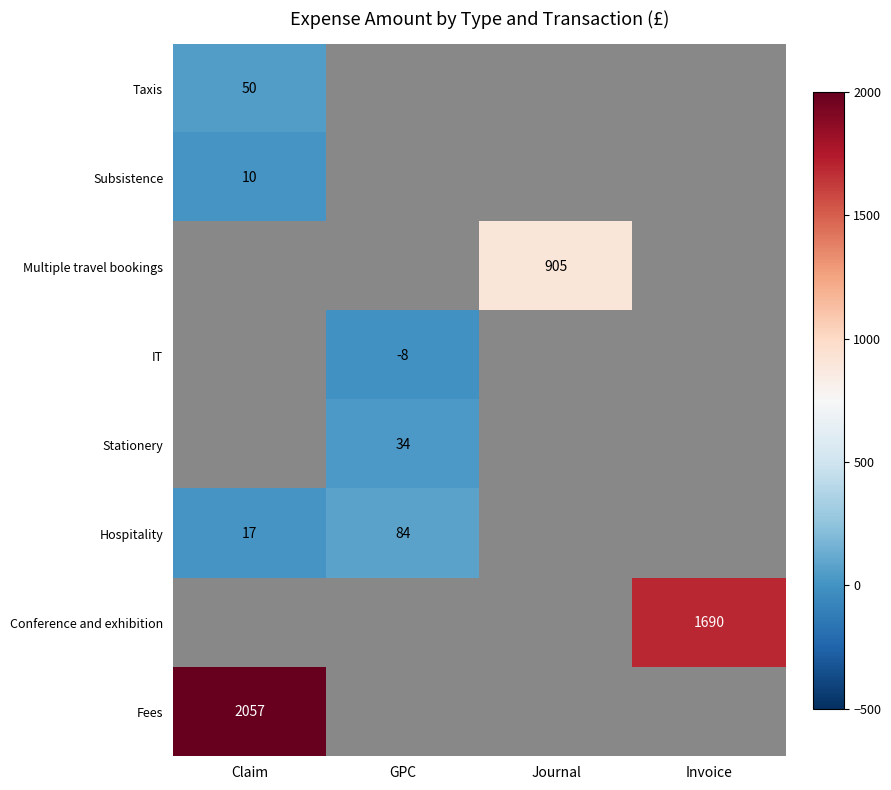

True or false: Multiple travel bookings has a value of 905 at Journal.

True